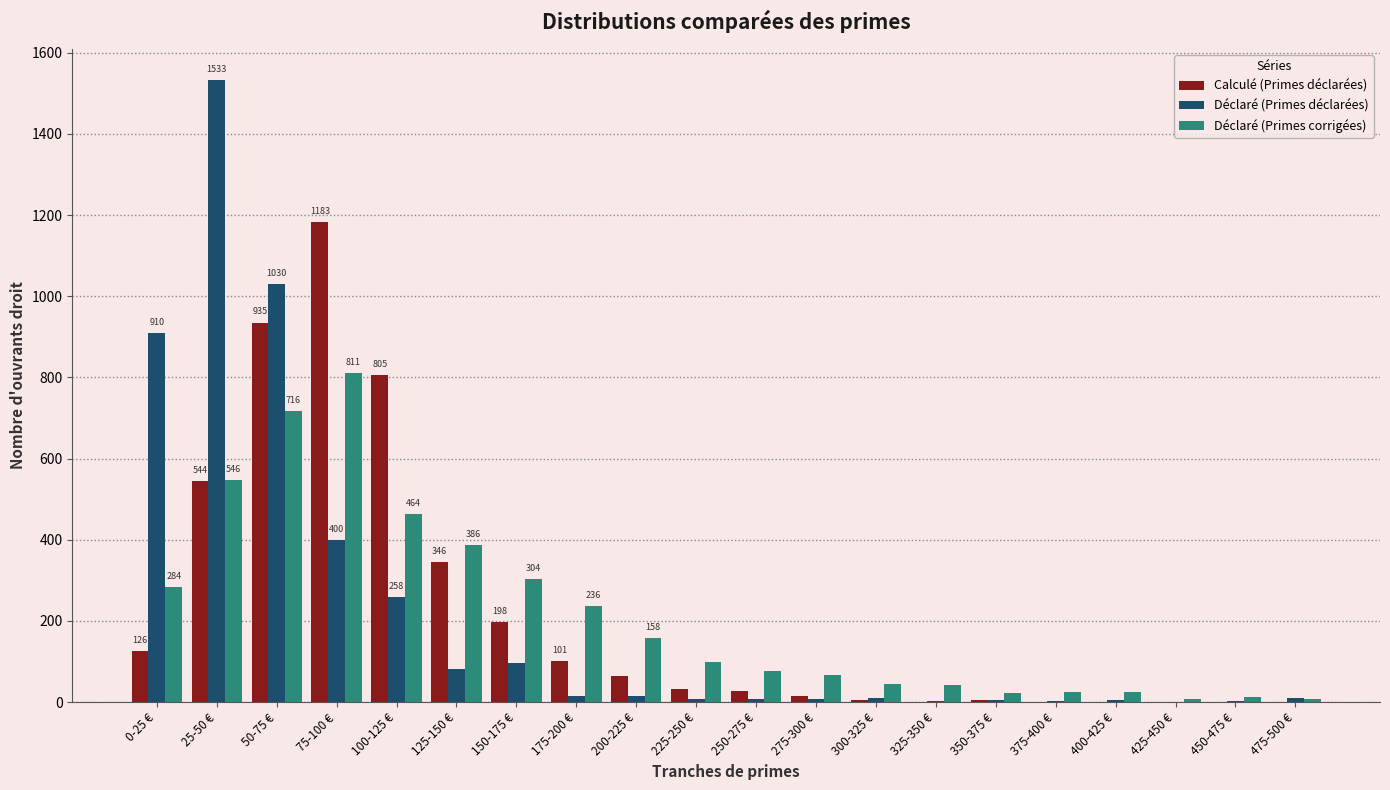

The Calculé (Primes déclarées) series shows 0 at 425-450 €. True or false?

True